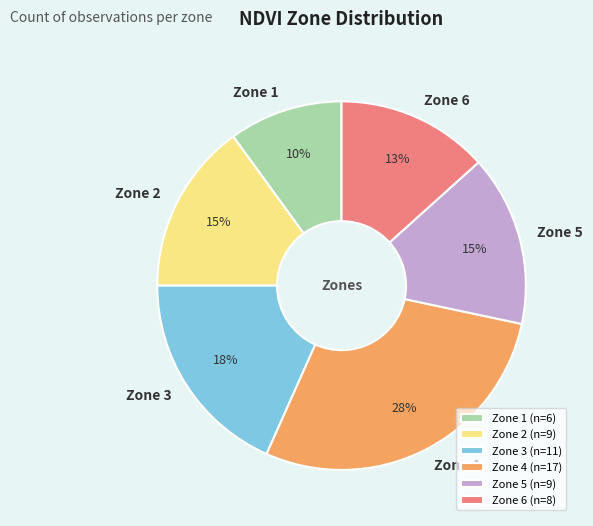

The Zone 6 (n=8) slice represents 13% of the pie. True or false?

True